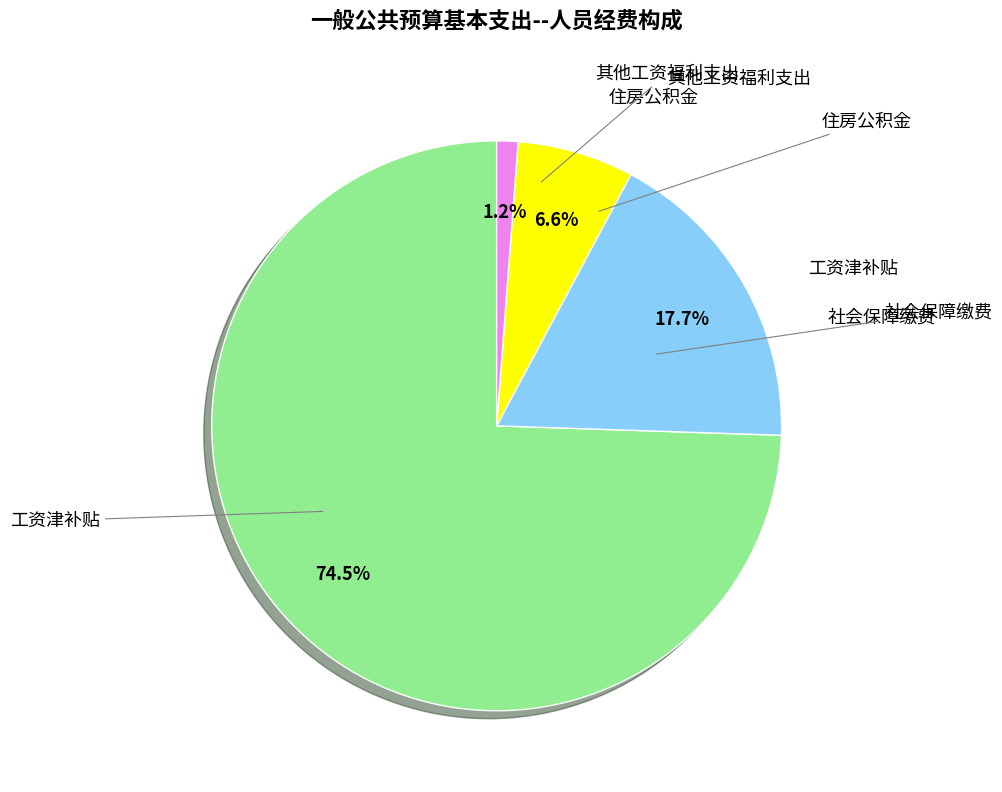

Does any single category account for the majority?

Yes